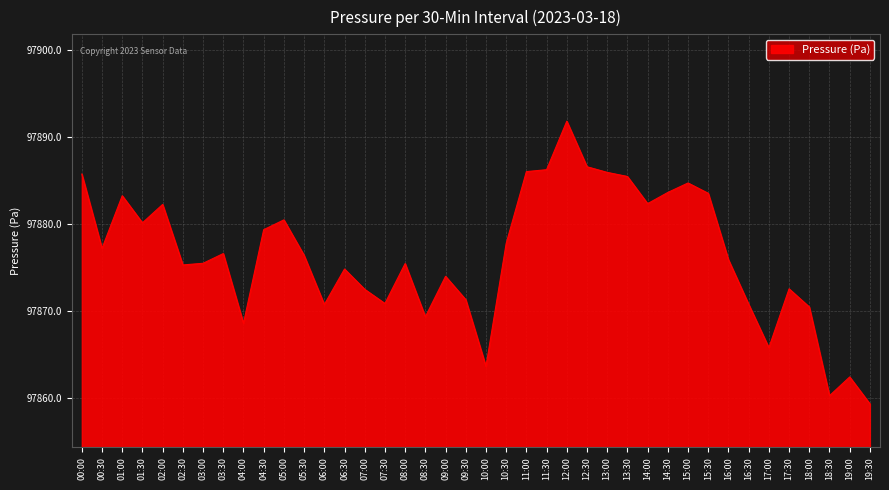

What is the approximate value at 05:30?

97876.4